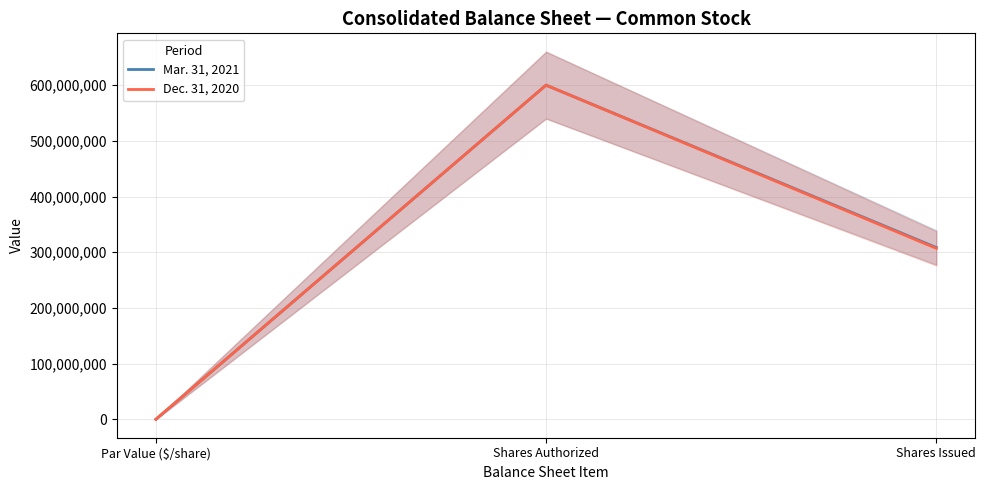

The Mar. 31, 2021 series shows 600000000 at Shares Authorized. True or false?

True